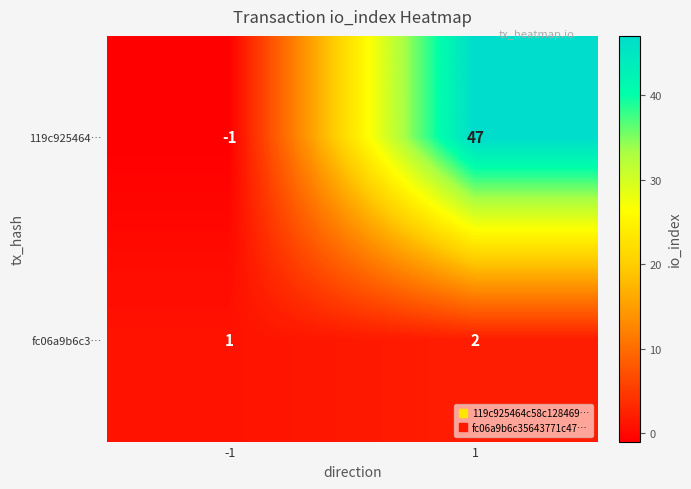

What is the sum of the fc06a9b6c3… values at -1 and 1?

3